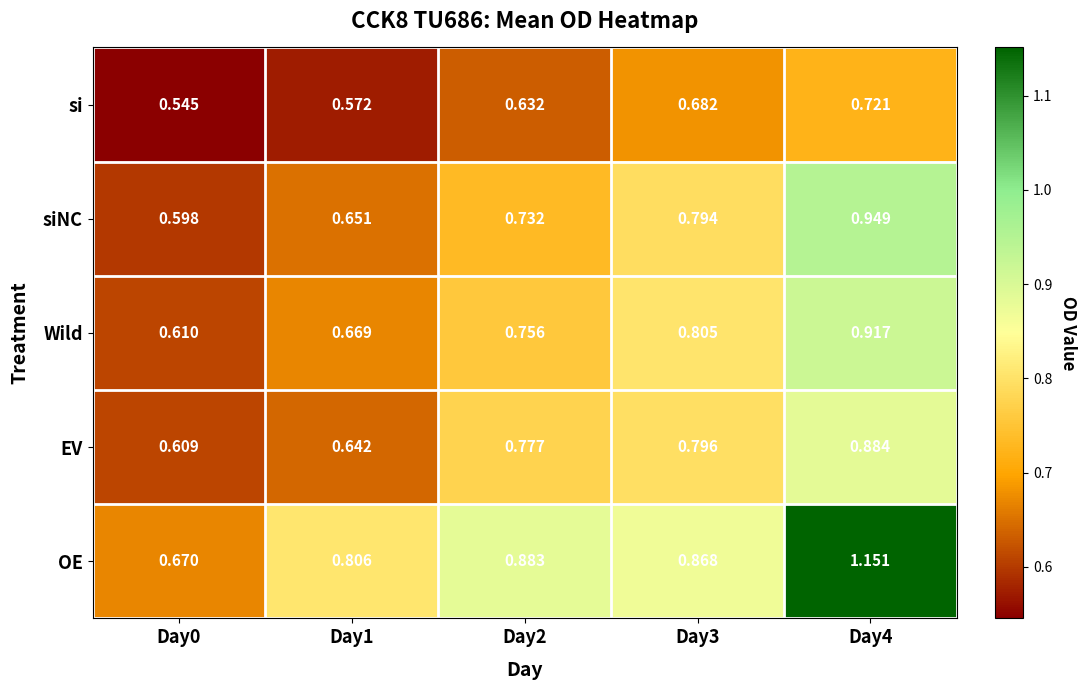

Is the value of OE at Day0 greater than the value of si at Day3?

No